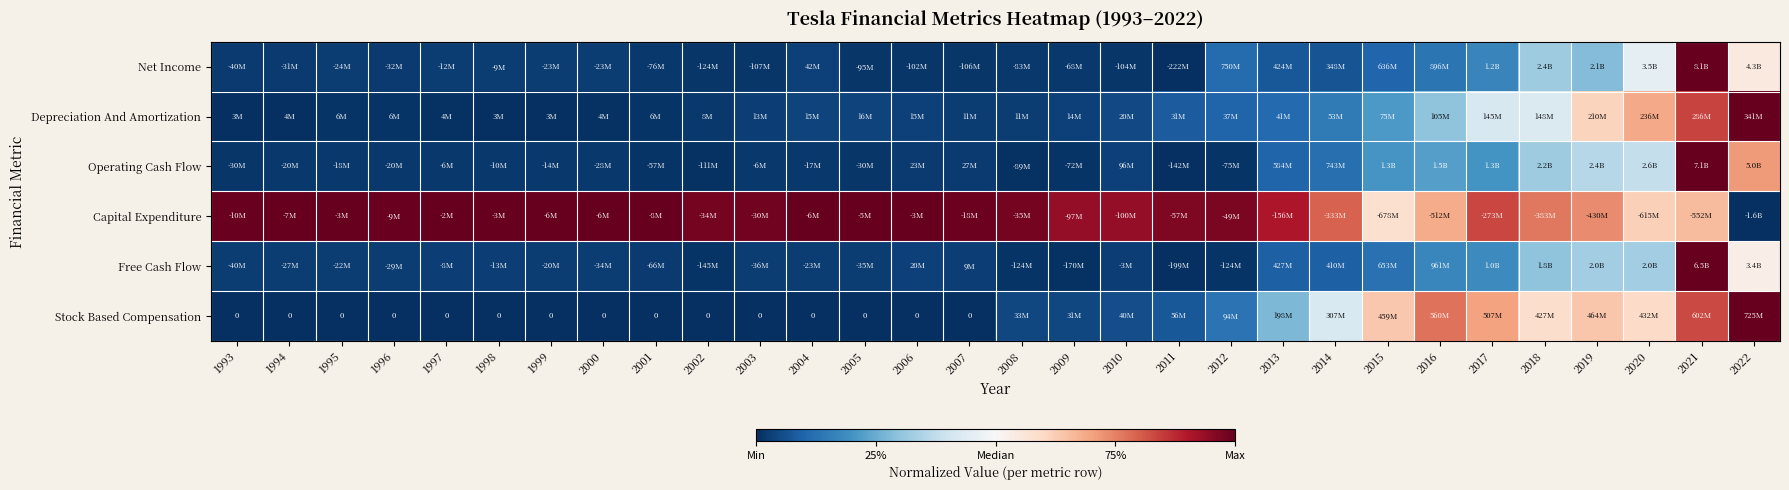

Which category has the highest value in the Free Cash Flow series?

2021